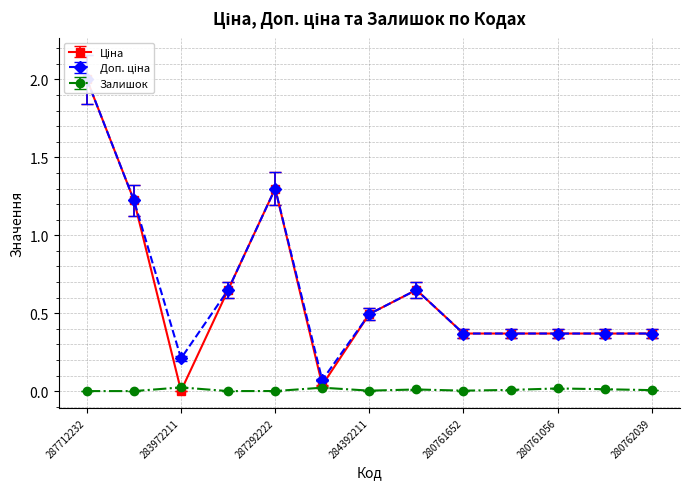

True or false: Ціна has more than 1 points higher than both neighbors.

True